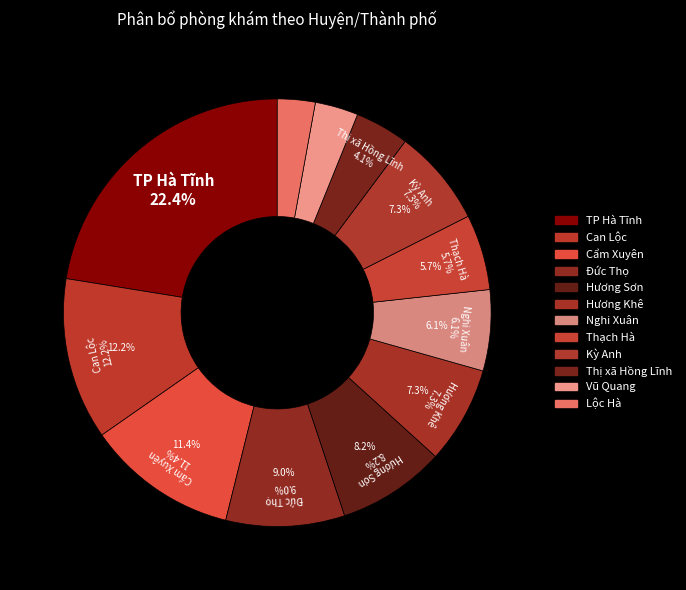

Is it true that Nghi Xuân is 1% of the pie?

False